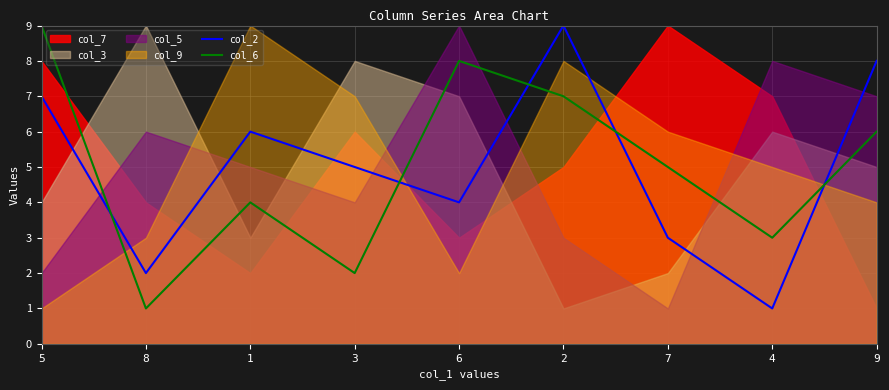

Is it true that col_6 equals 7 at 2?

True